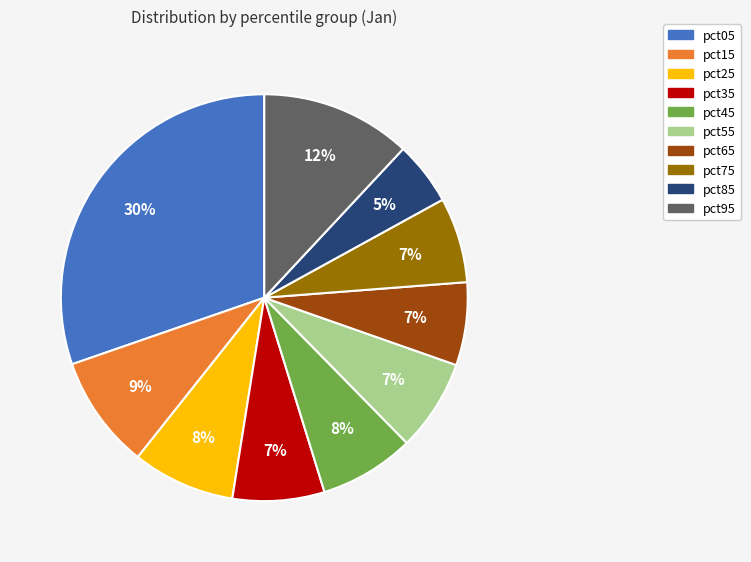

Between pct85 and pct55, which is larger?

pct55